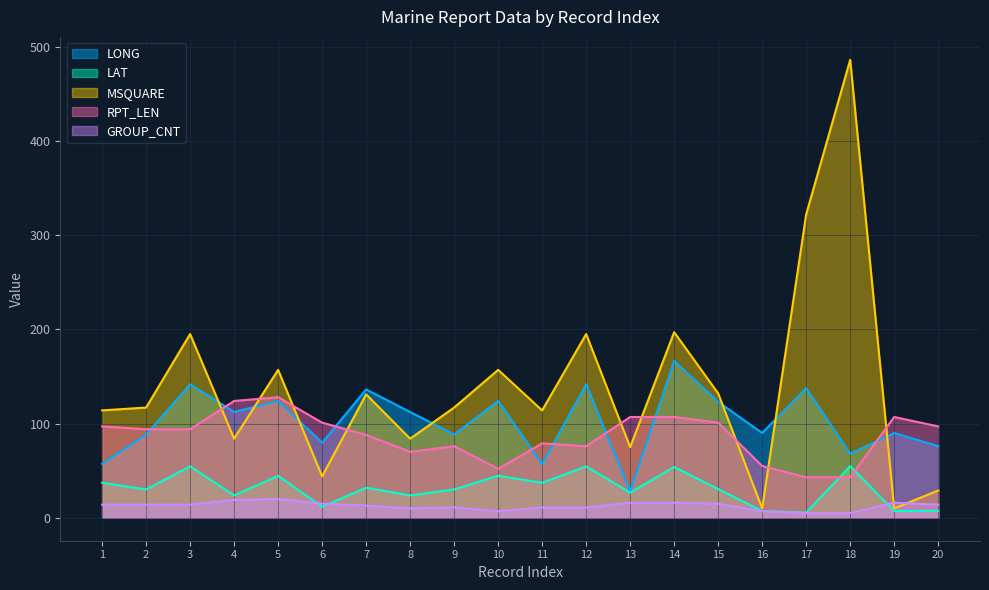

How many intersections are there between RPT_LEN and MSQUARE?

9